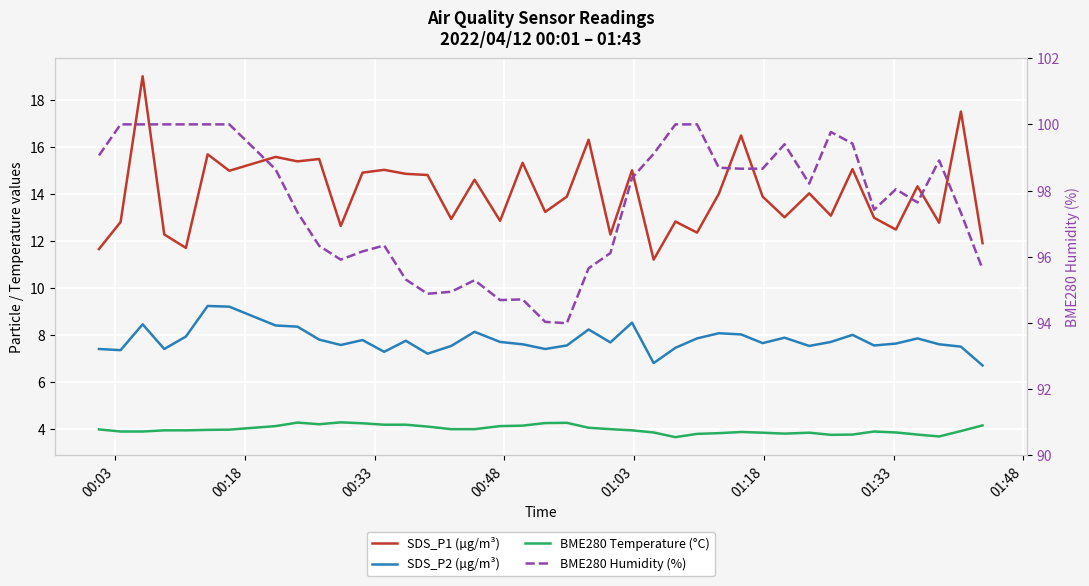

What are all the series names shown in the legend?

SDS_P1 (µg/m³), SDS_P2 (µg/m³), BME280 Temperature (°C), BME280 Humidity (%)